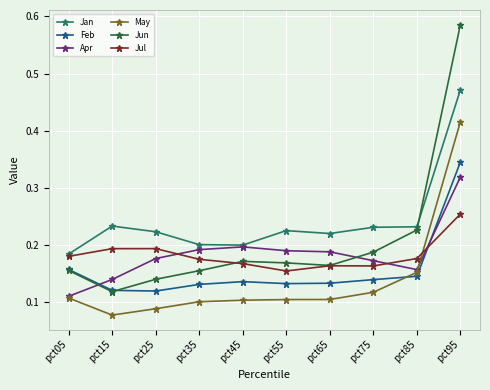

True or false: Jun has more than 0 points higher than both neighbors.

True